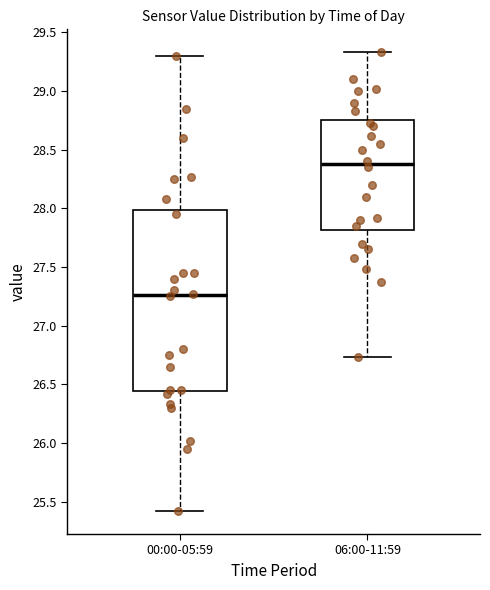

Which box is the tallest, from its lower edge to its upper edge?

00:00-05:59